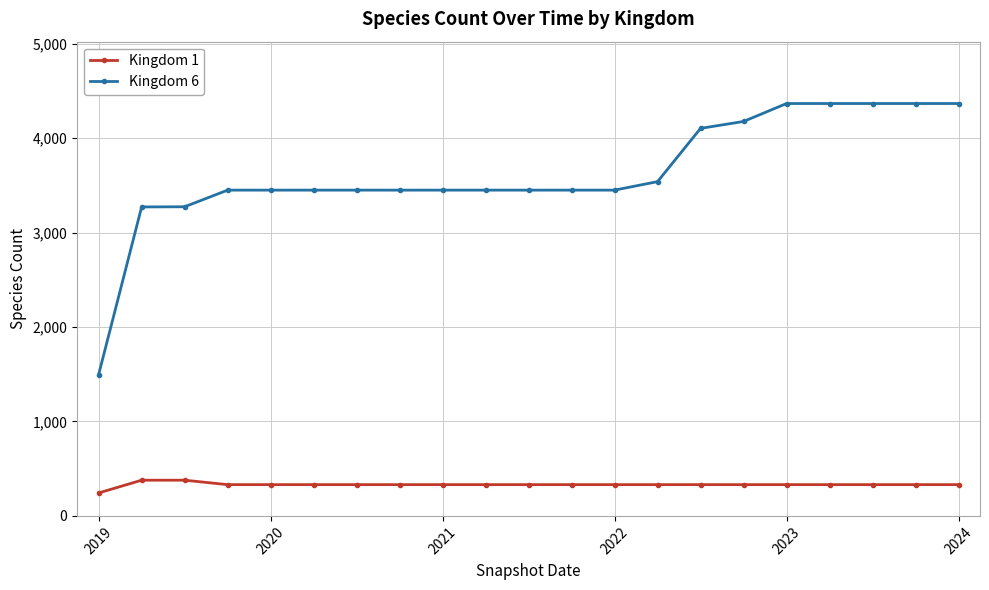

What are all the series names shown in the legend?

Kingdom 1, Kingdom 6